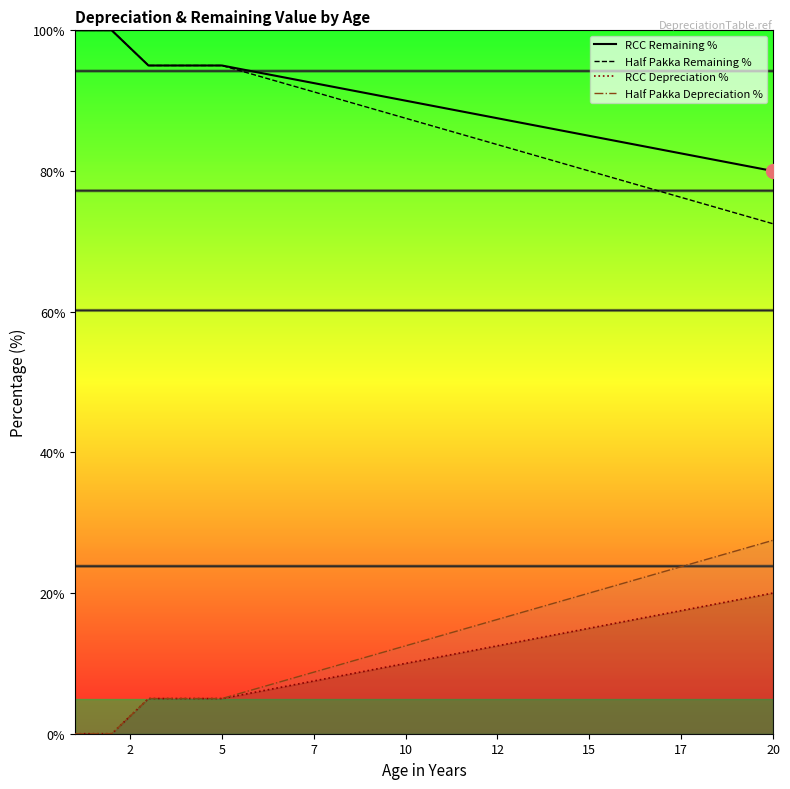

What is the value of the Half Pakka Remaining % point at the 6th from the left?

93.5